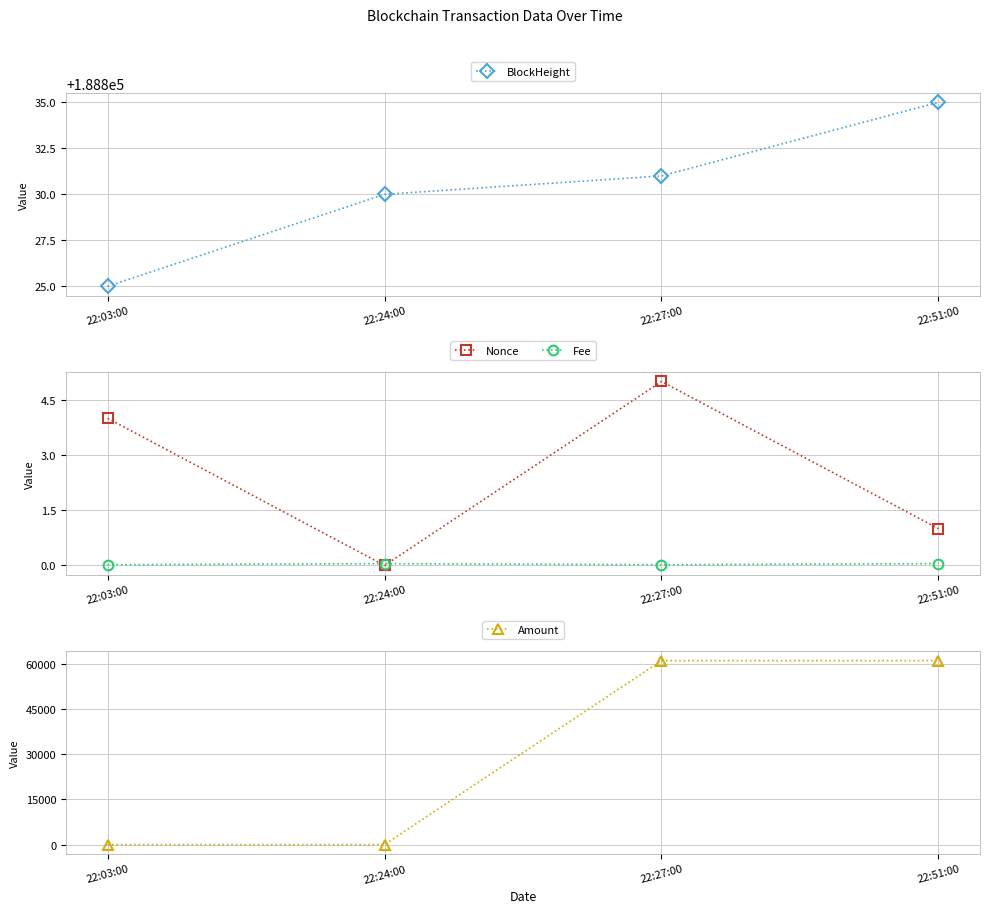

Reading right to left, what are all the values shown in this chart?

BlockHeight: 22:51:00=188835.0	22:27:00=188831.0	22:24:00=188830.0	22:03:00=188825.0
Nonce: 22:51:00=1.0	22:27:00=5.0	22:24:00=0.0	22:03:00=4.0
Fee: 22:51:00=0.1	22:27:00=0.0	22:24:00=0.1	22:03:00=0.0
Amount: 22:51:00=61152.9	22:27:00=61153.0	22:24:00=0.1	22:03:00=1.1